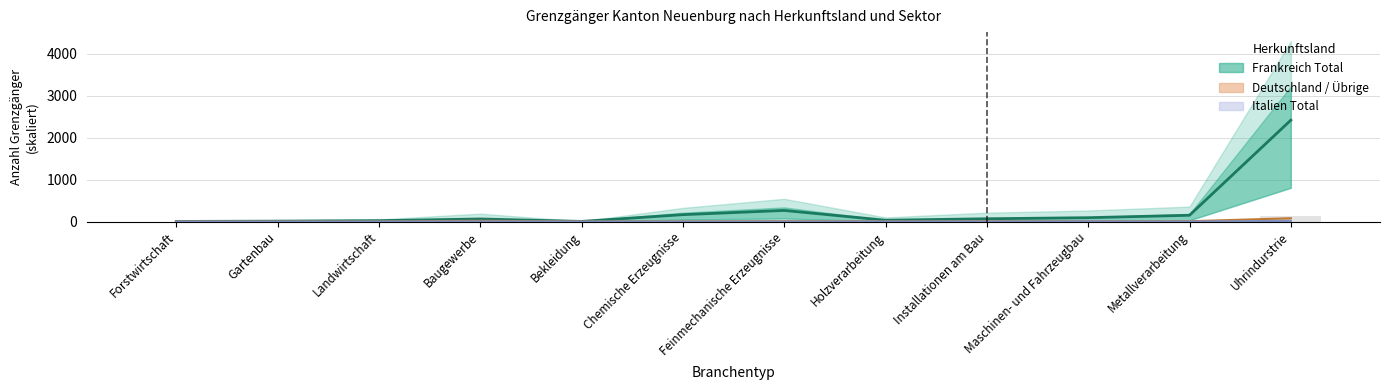

The Deutschland / Übrige series shows 8.9 at Baugewerbe. True or false?

False